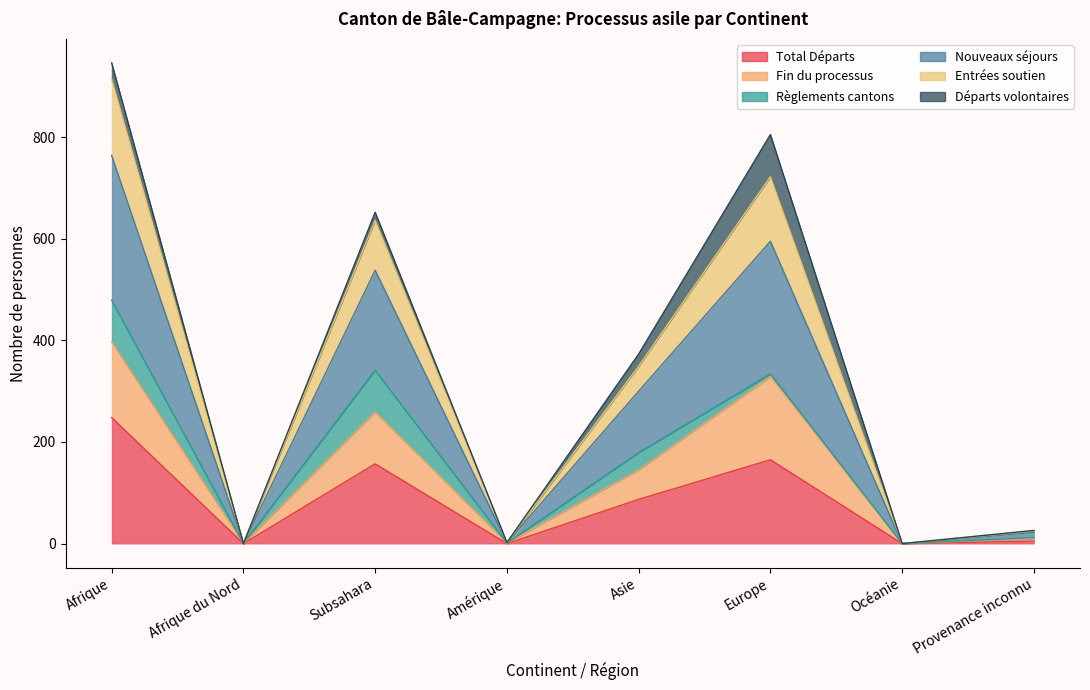

What is the label of the 6th point from the left?

Europe